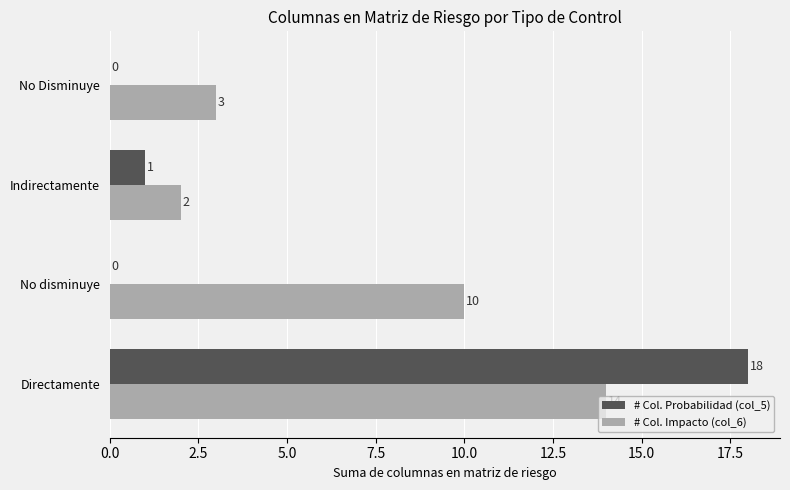

What is the approximate value of # Col. Impacto (col_6) at No disminuye, to the nearest 10?

10